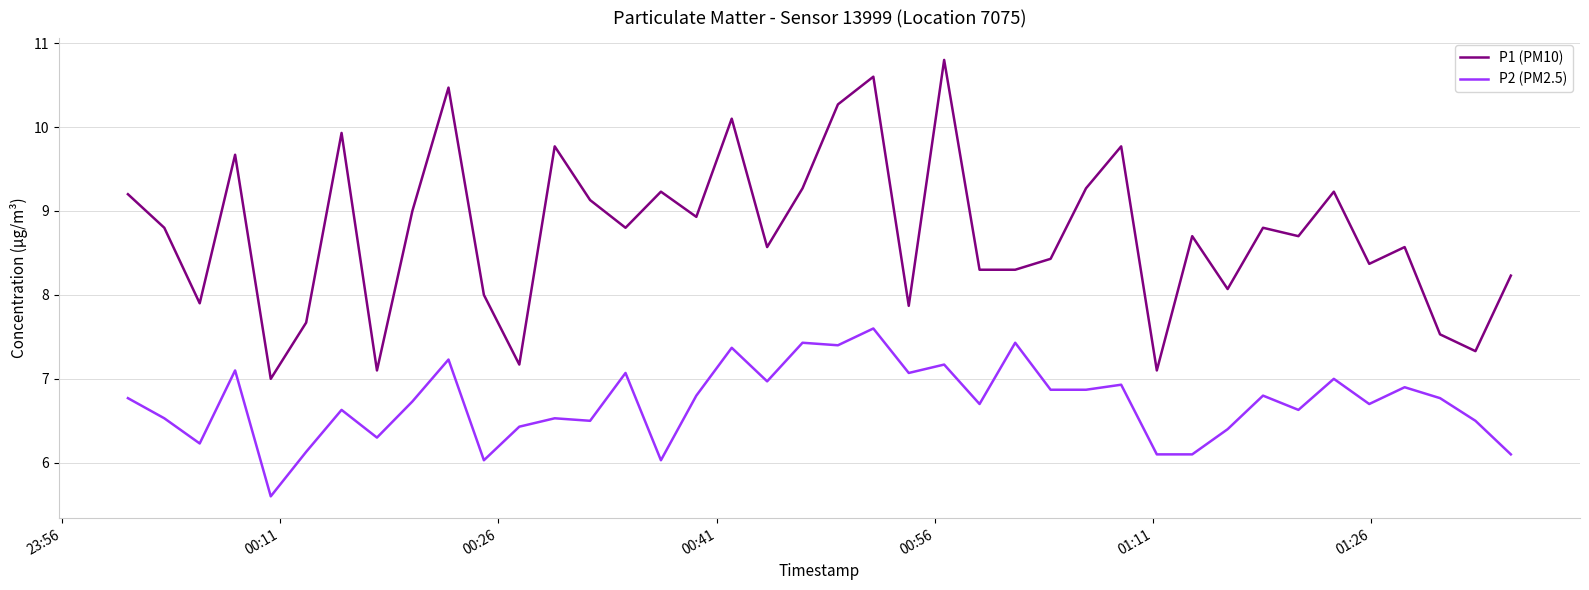

What is the greatest value displayed?

10.8